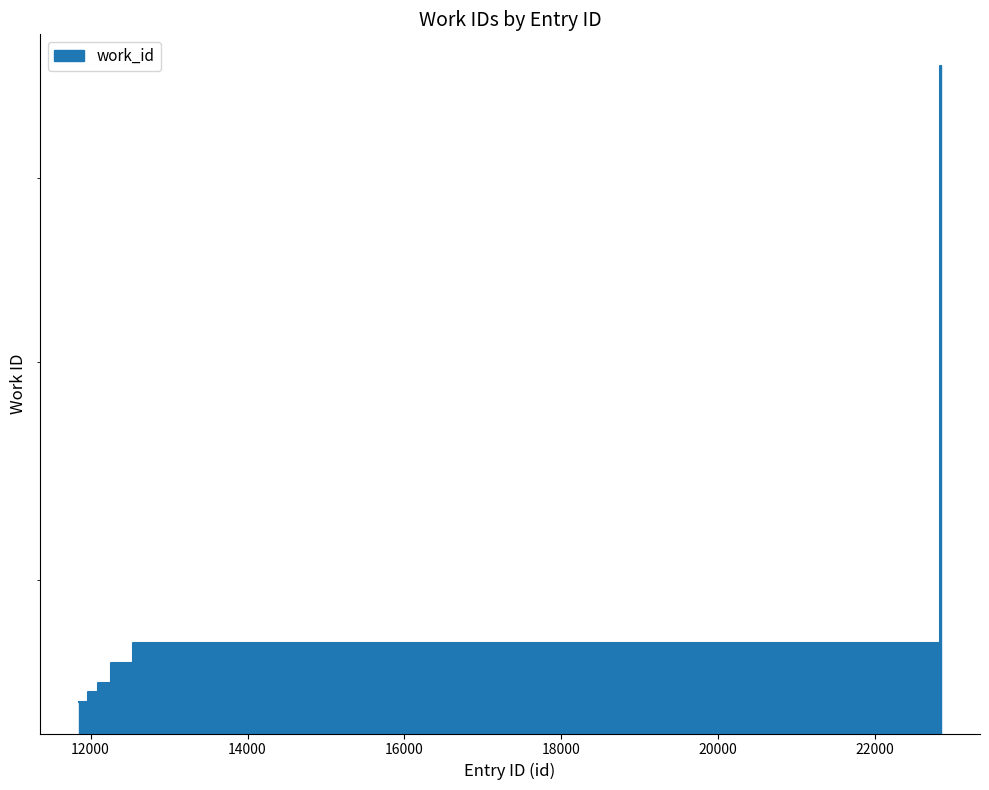

Does the chart display data point markers on the line(s)?

No